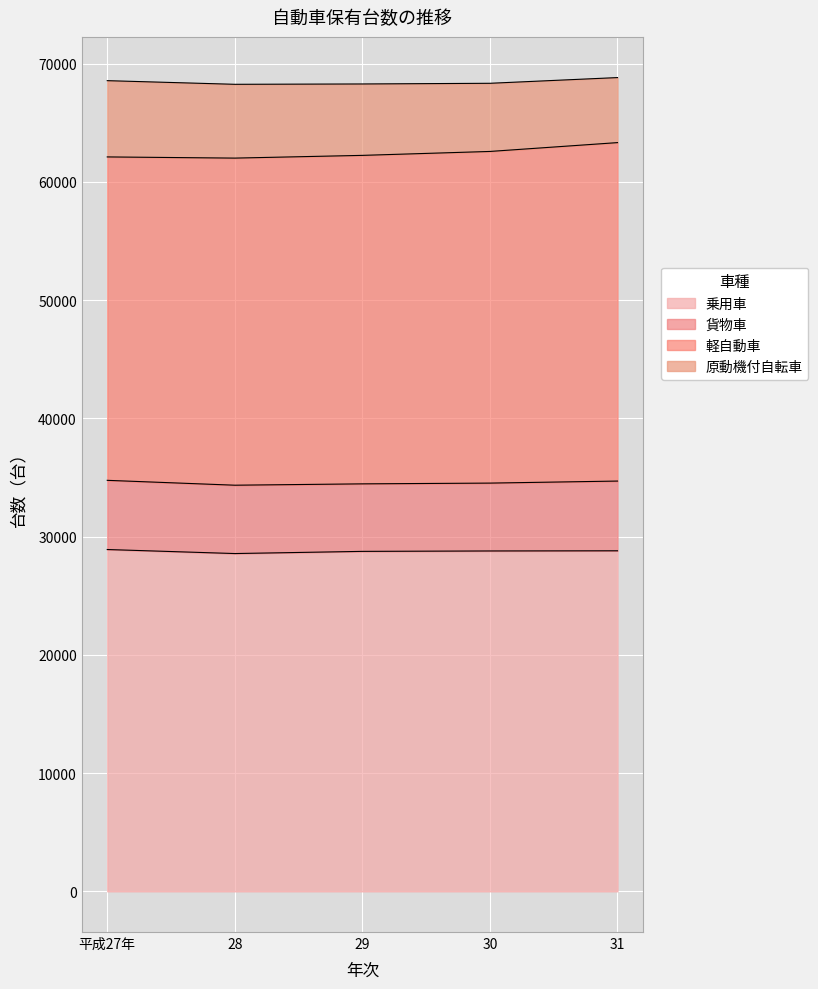

What is the difference between the highest and lowest values at 平成27年?

23056